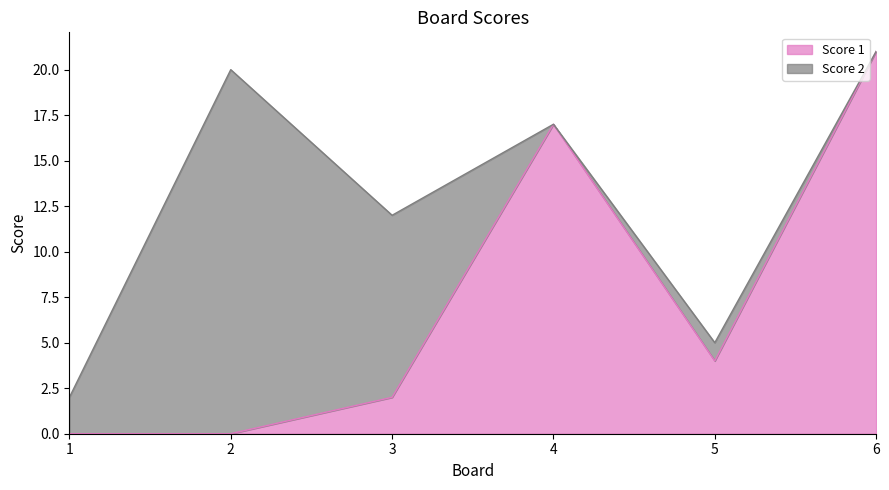

What is the difference between the maximum and minimum values?

21